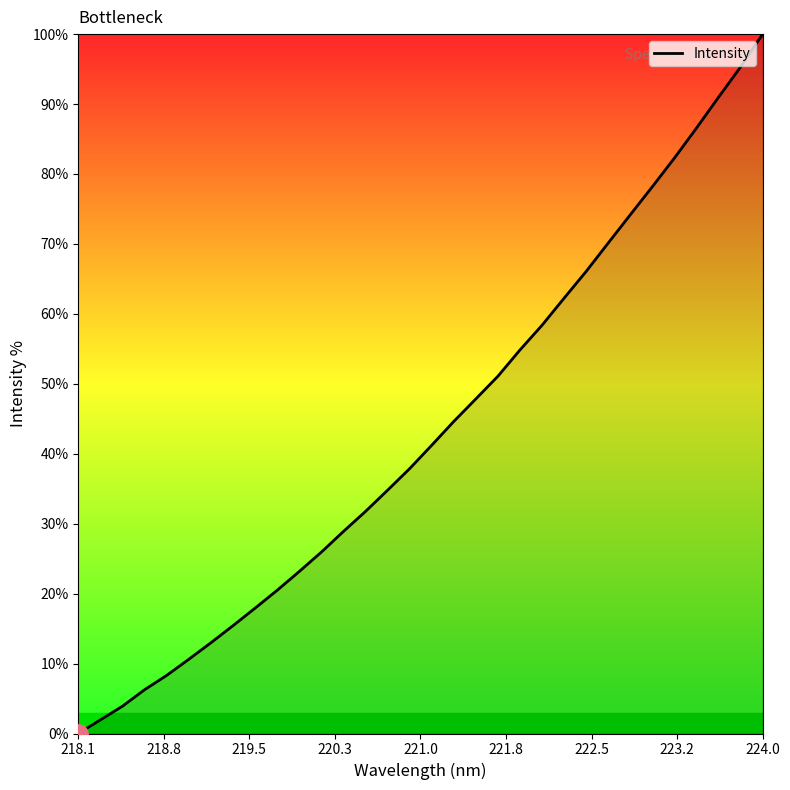

What is the difference between the maximum and minimum values?

100.0